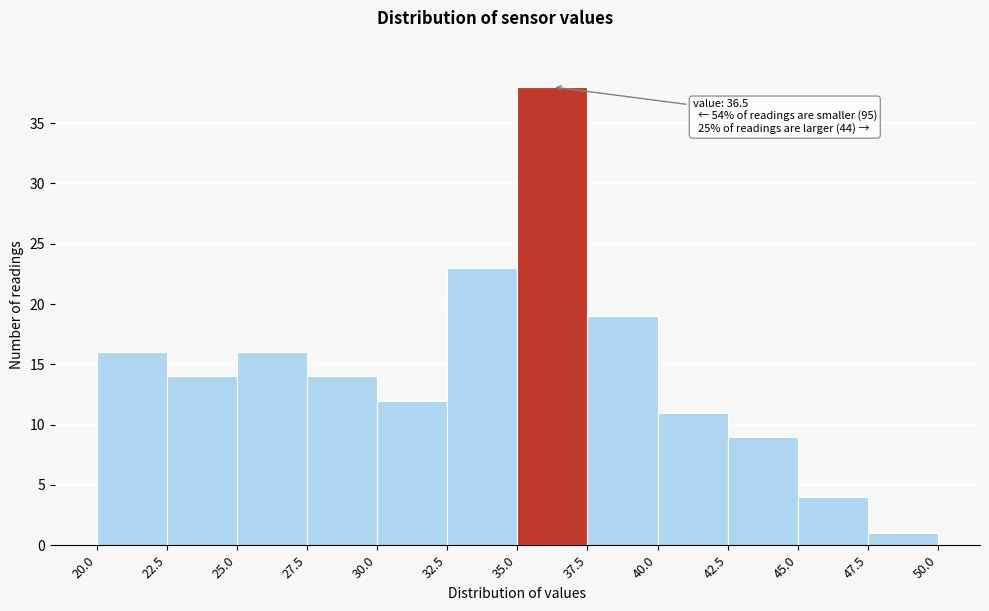

Over which range of the x-axis is the bar tallest?

35.0 to 37.5